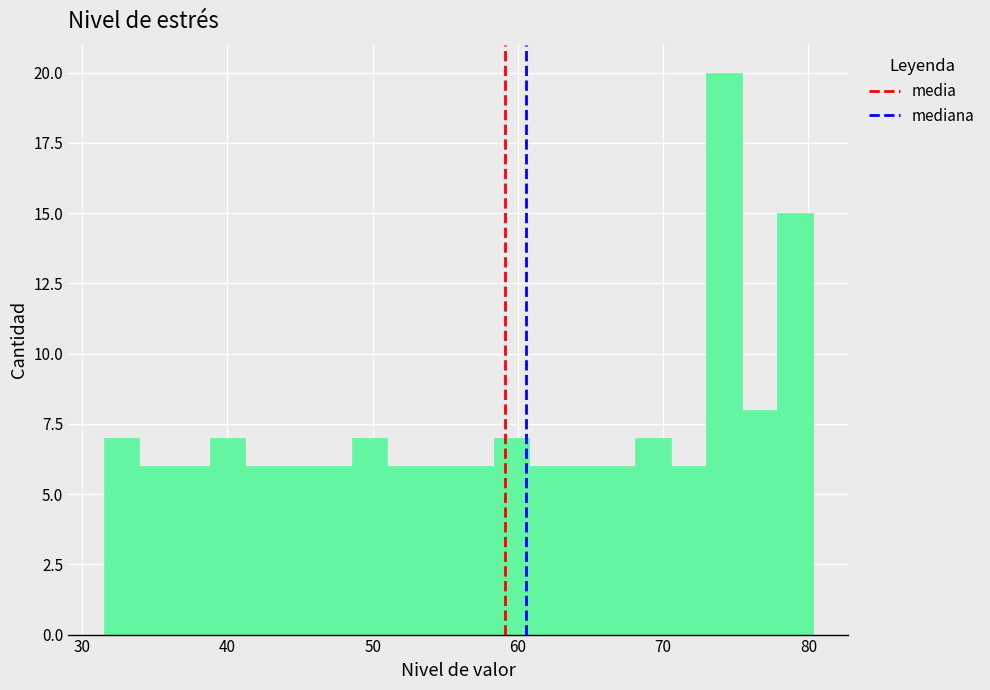

Read against the x-axis, roughly where is the centre of the tallest bar?

74